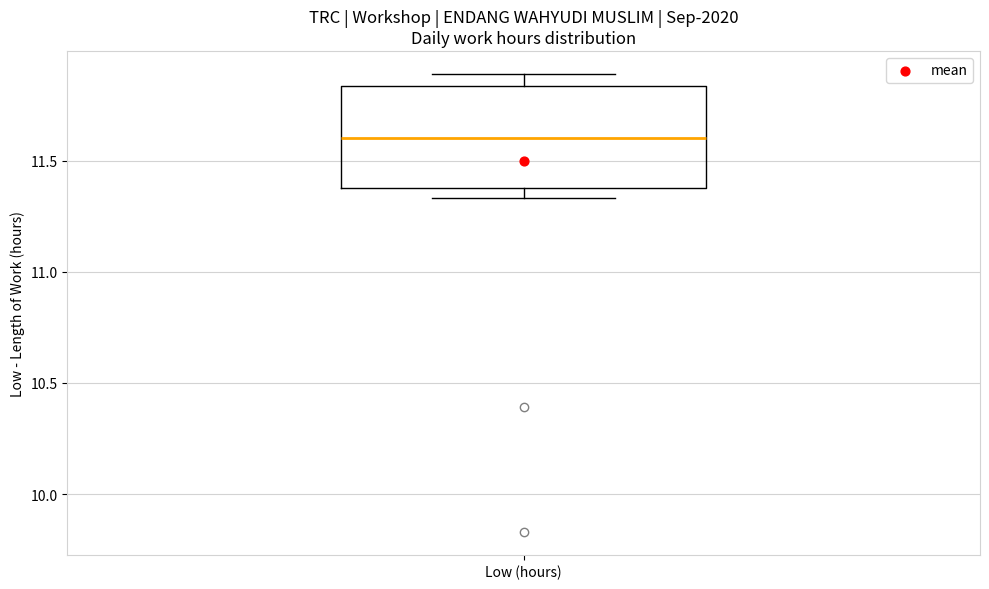

Where does the median line of the box for Low (hours) sit on the y-axis? The values are not printed on the chart, so give them approximately, as read against the axis.

11.60